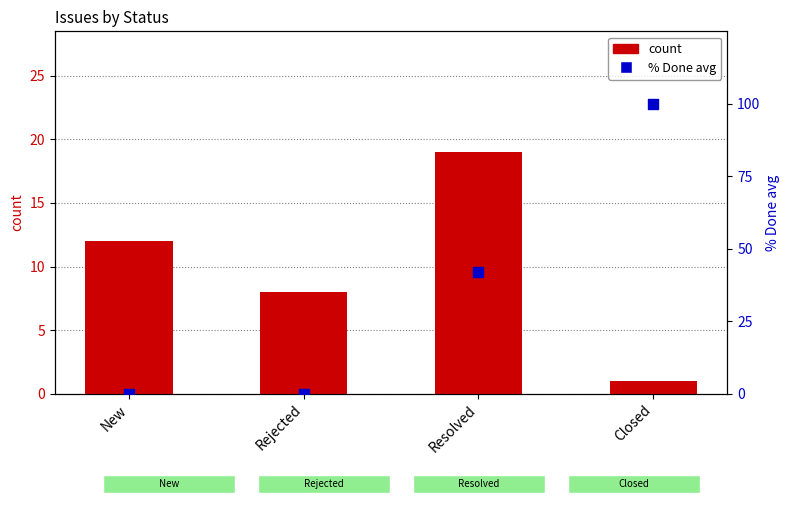

Which series contains the highest Y value?

% Done avg